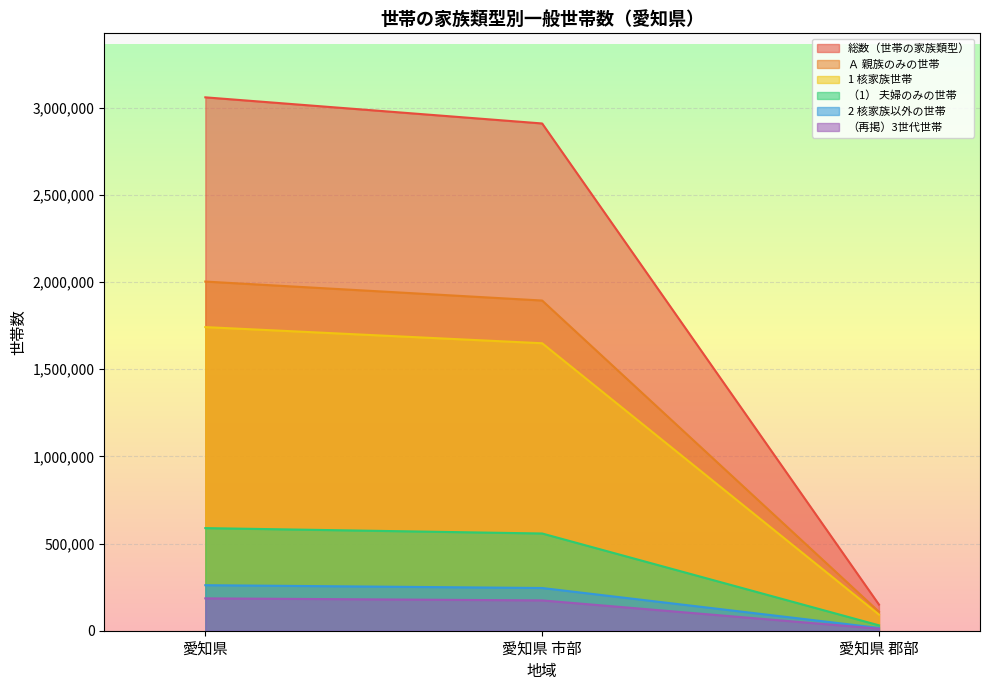

The （再掲）3世代世帯 series shows 246955 at 愛知県 市部. True or false?

False